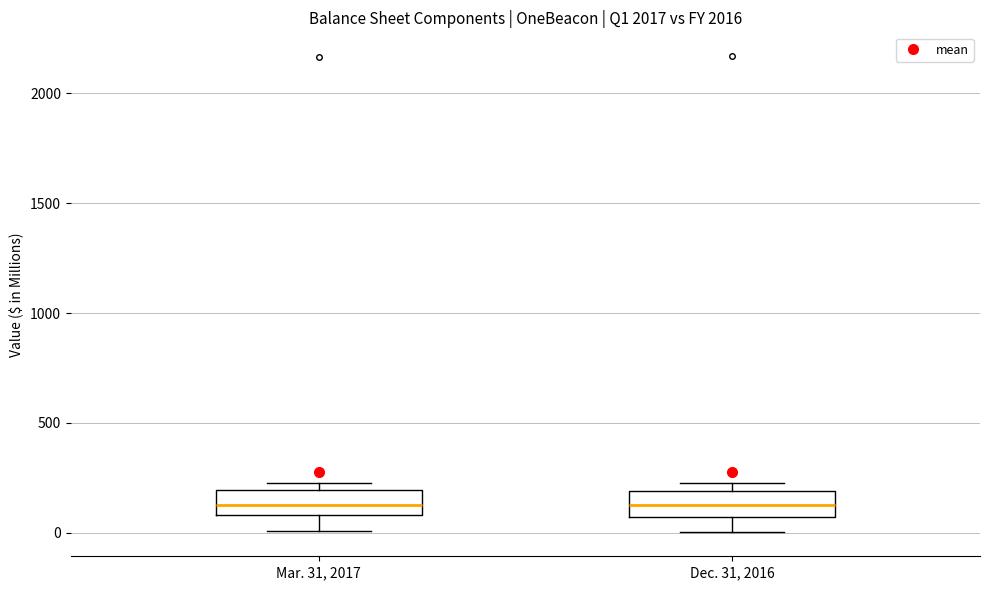

Where does the median line of the box for Mar. 31, 2017 sit on the y-axis? The values are not printed on the chart, so give them approximately, as read against the axis.

150